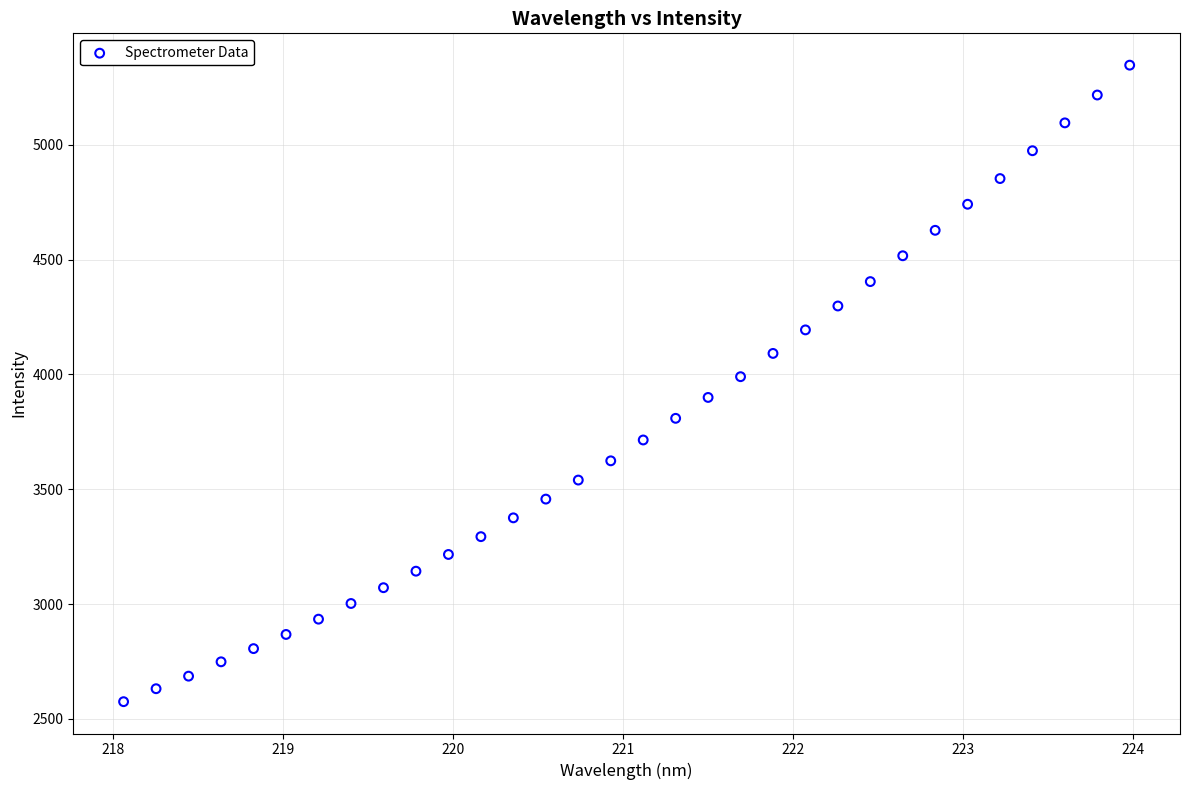

What is the range of X values (max minus min)?

5.9